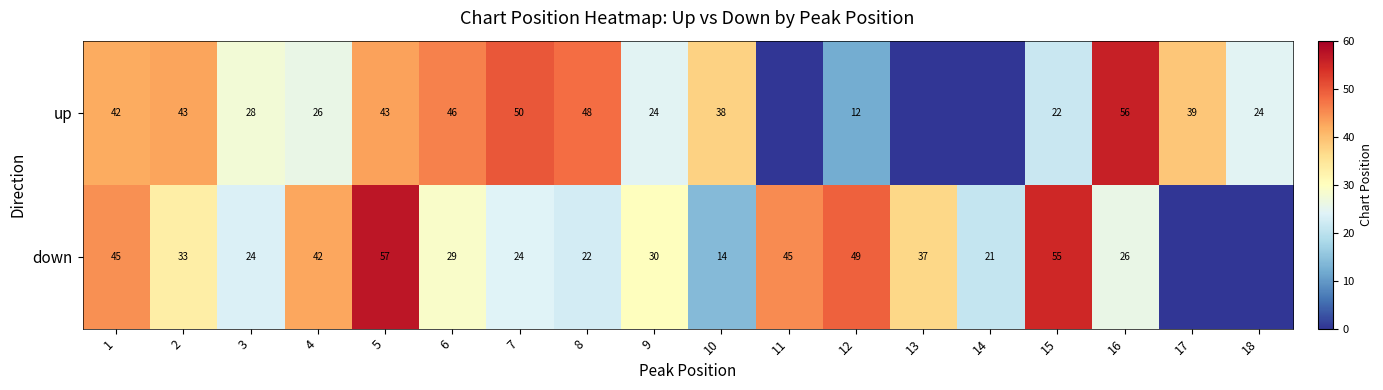

Is it true that down equals 15.2 at 8?

False